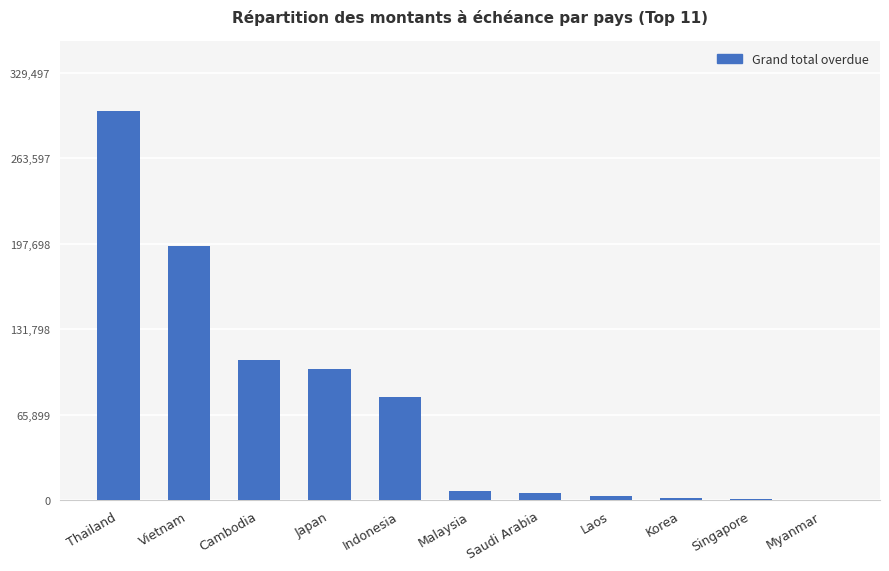

How many data points does each series have?

11